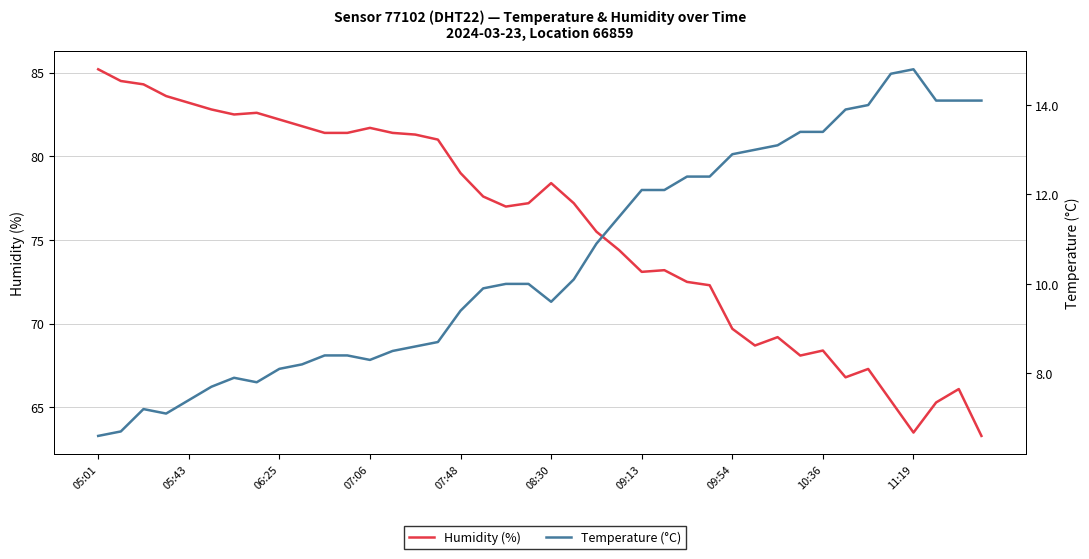

What is the sum of the Humidity (%) values at 15 and 19?

158.2